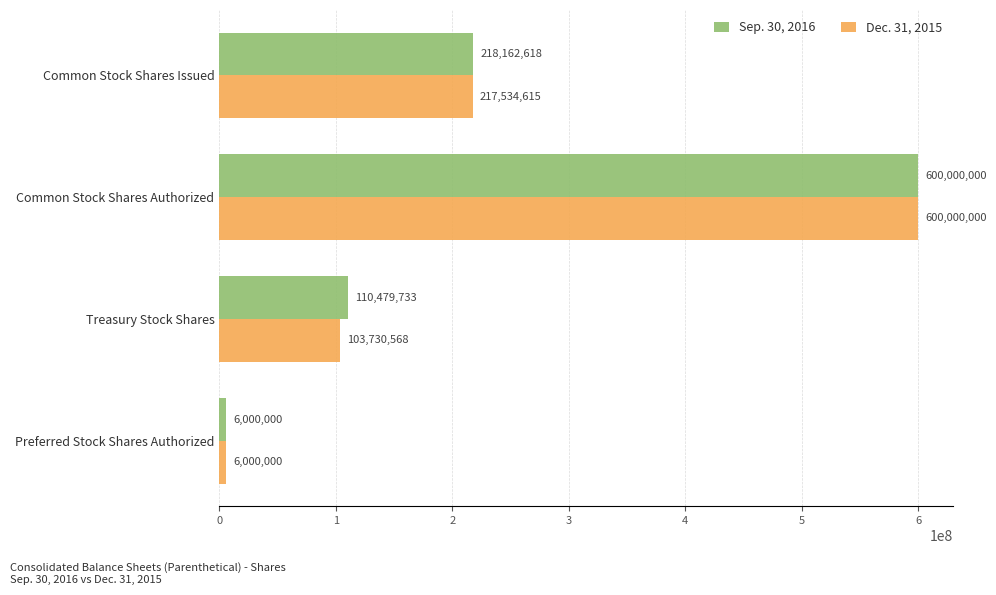

True or false: Sep. 30, 2016 has a value of 912988624 at Common Stock Shares Authorized.

False